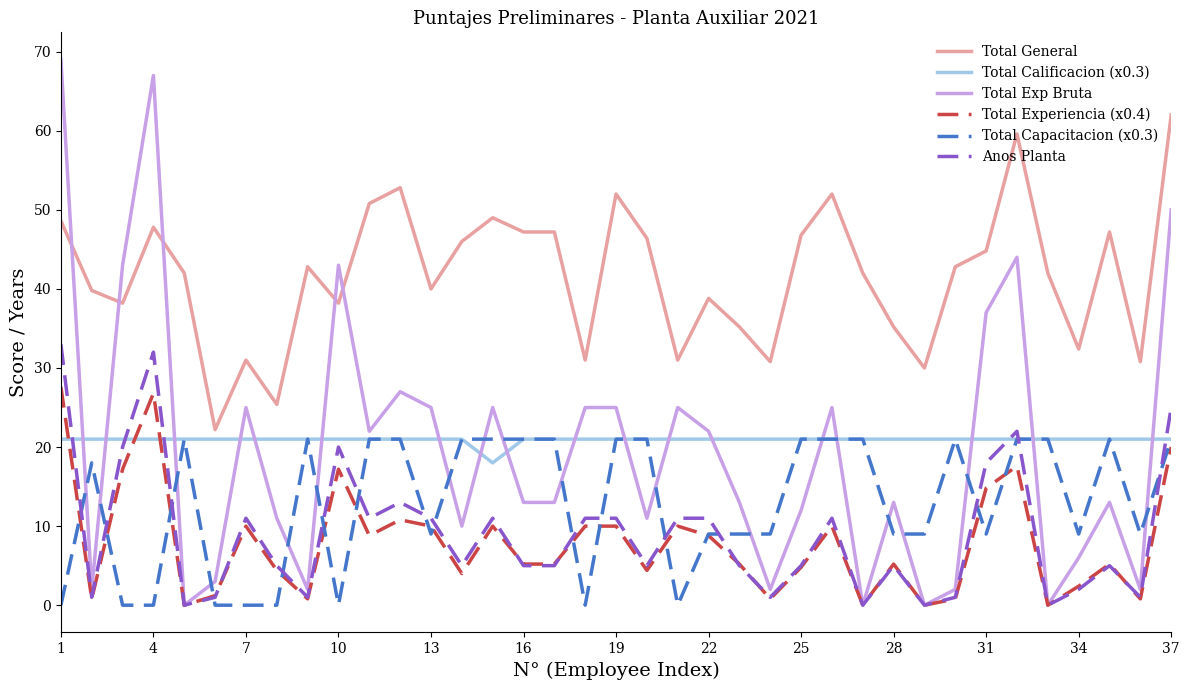

Which series has the widest spread of values?

Total Exp Bruta